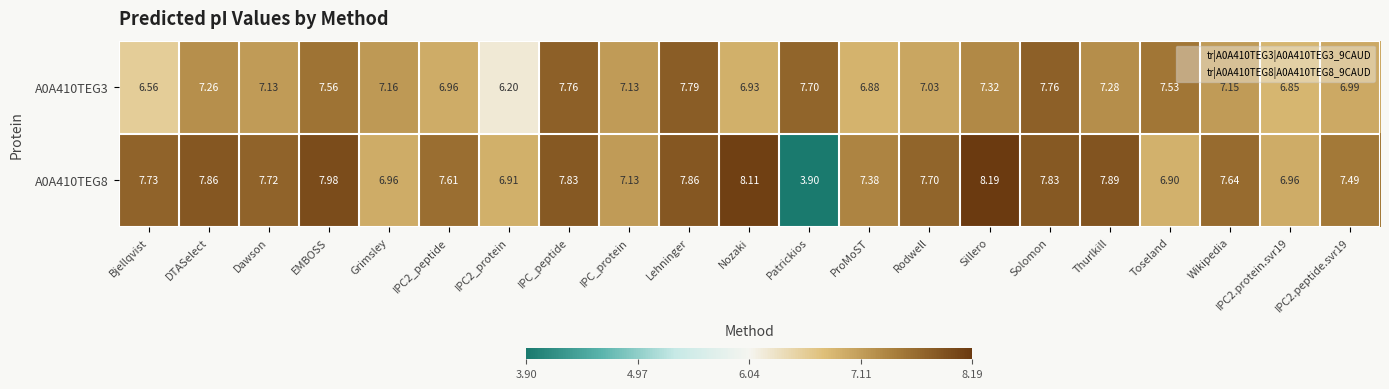

At which category does the chart reach its peak across all series?

Sillero